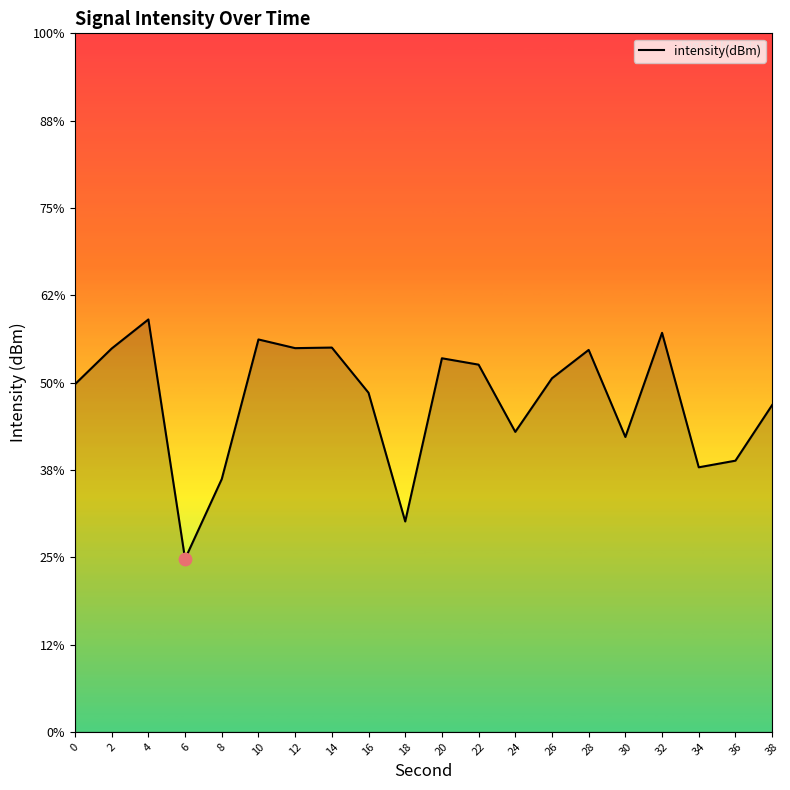

Which has a higher value, 26 or 18?

26